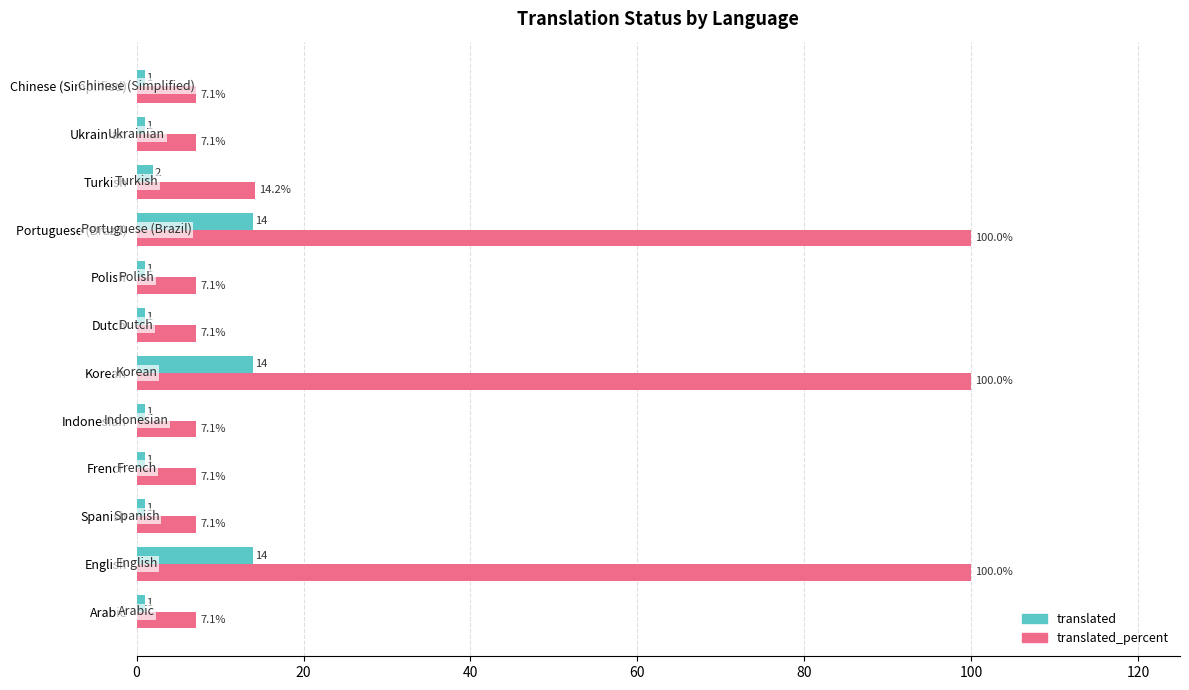

Is the value of translated_percent at Spanish greater than the value of translated at Turkish?

Yes